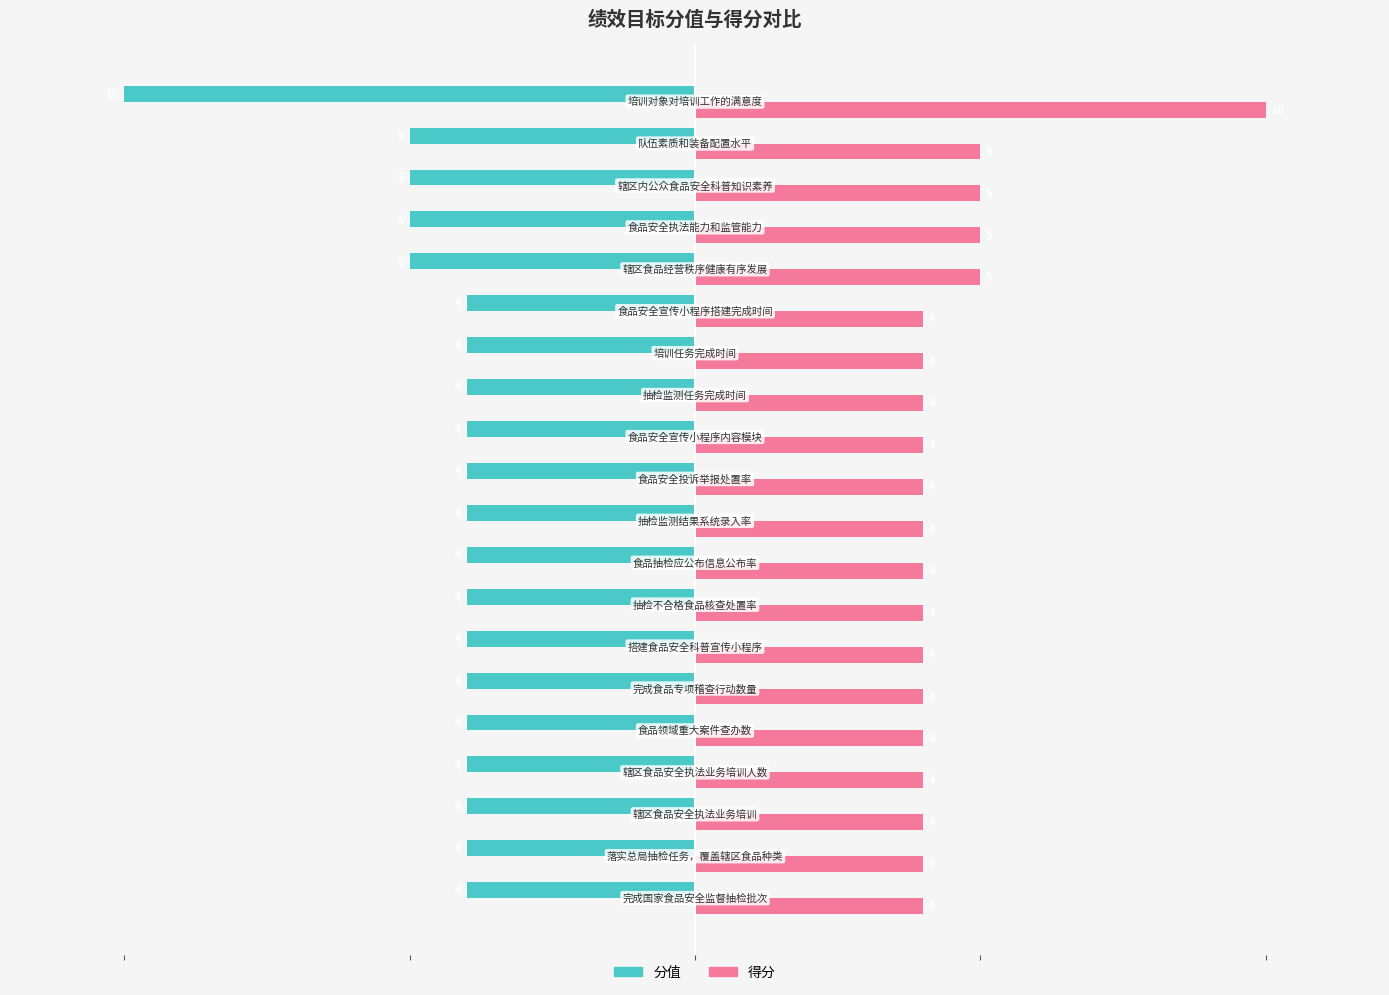

List the series in order of their overall mean, lowest first.

分值, 得分